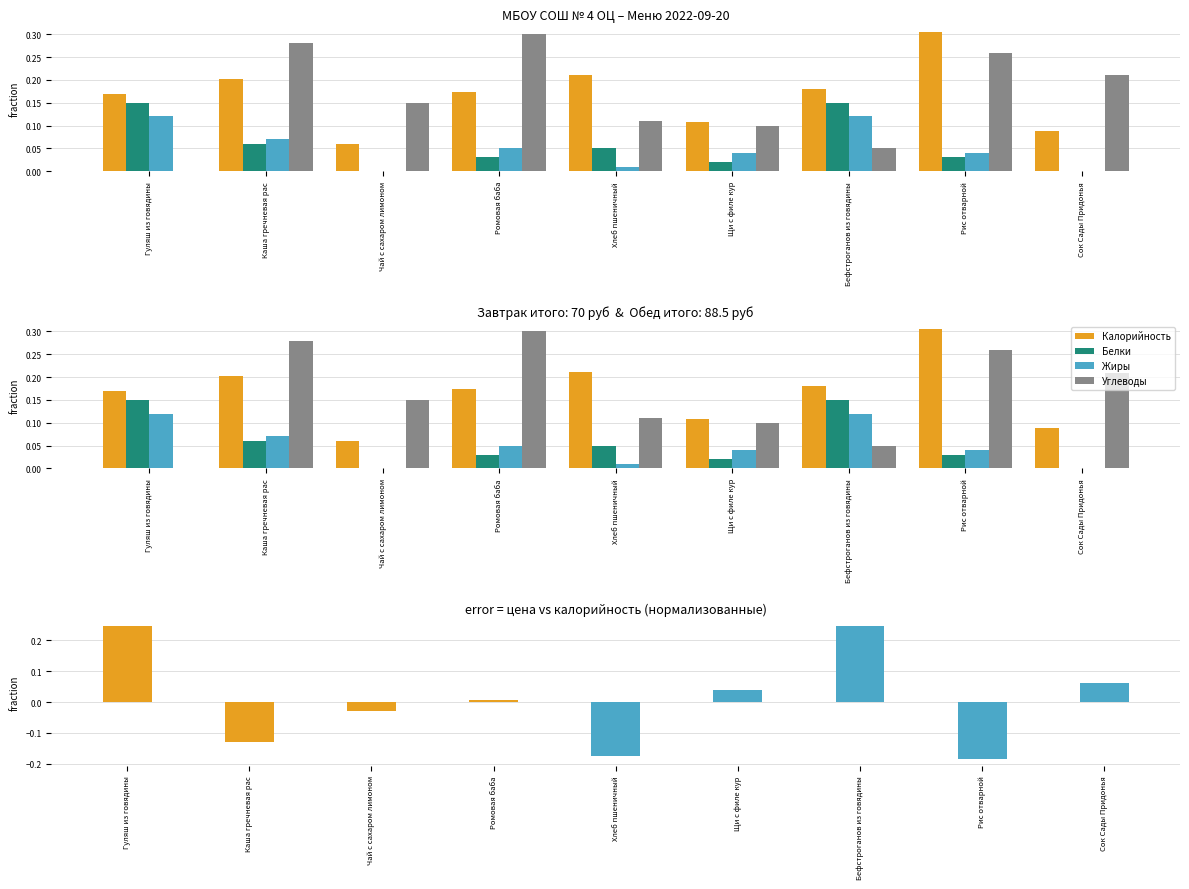

How many Калорийность values are between 0 and 1?

9